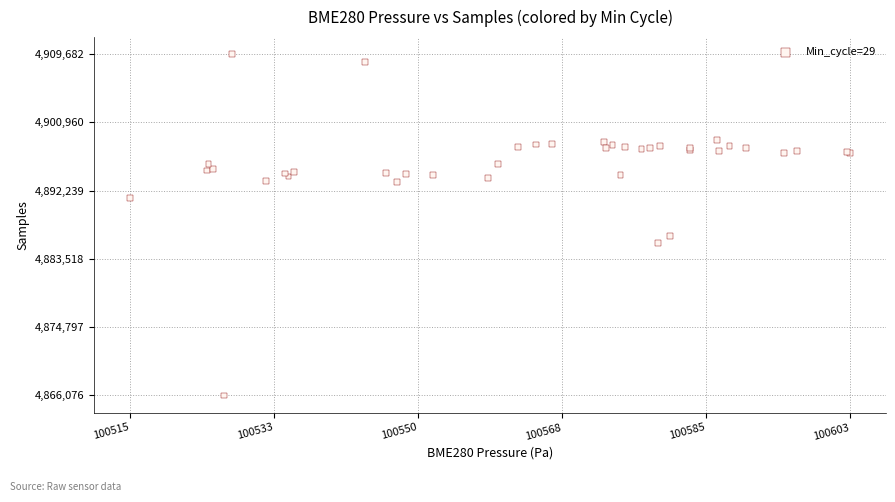

What Y value in the scatter plot is closest to 4887879?

4886440